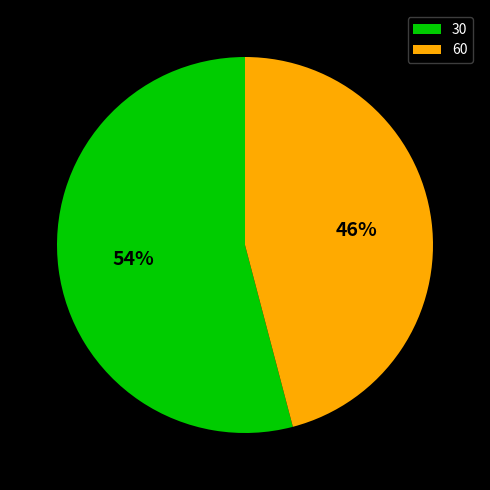

To the nearest percent, what portion does 30 represent?

54%